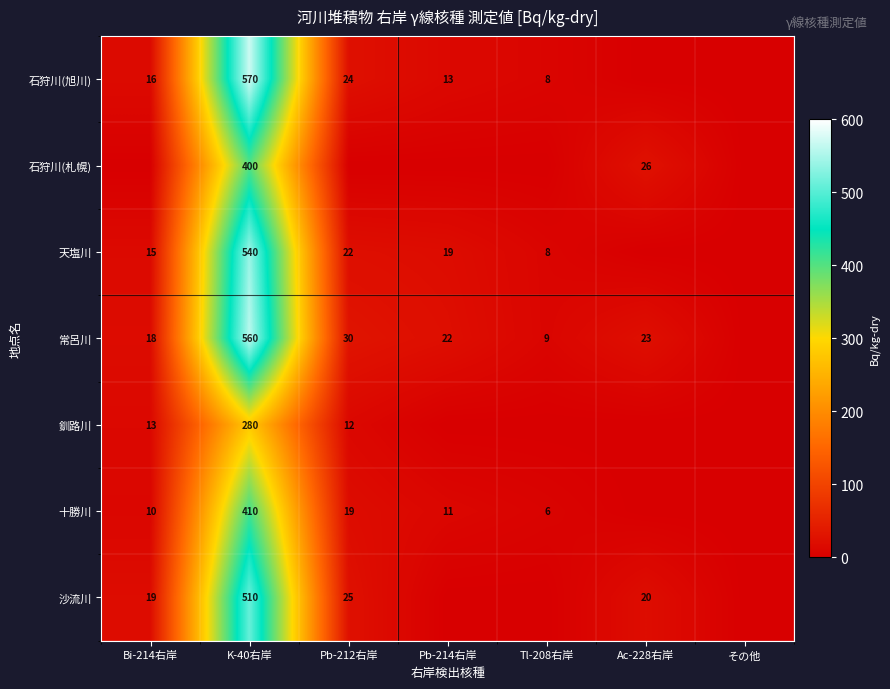

True or false: 十勝川 has a value of 410 at K-40右岸.

True